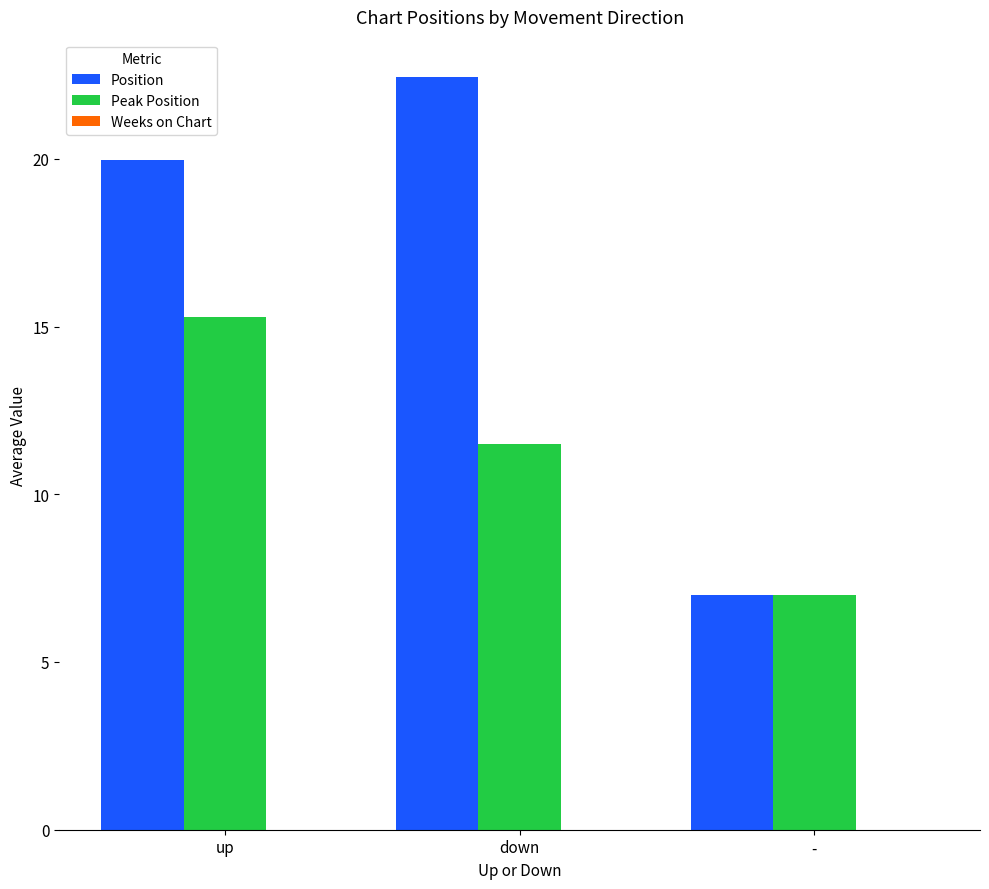

Which category has the highest value in the Position series?

down